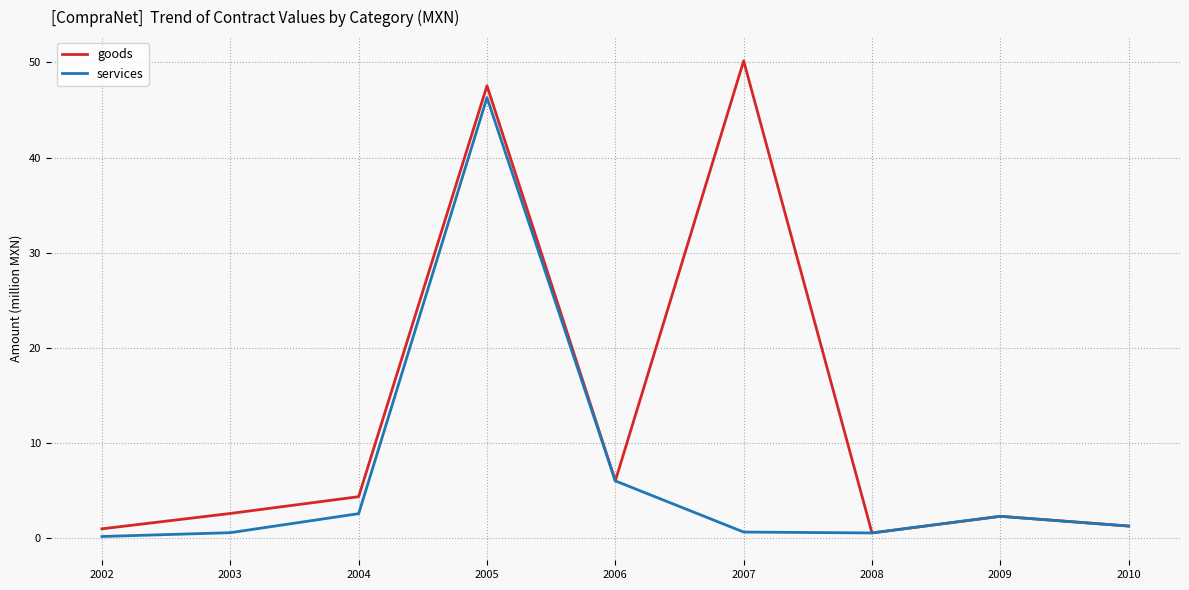

Which series has the largest total across all categories?

goods